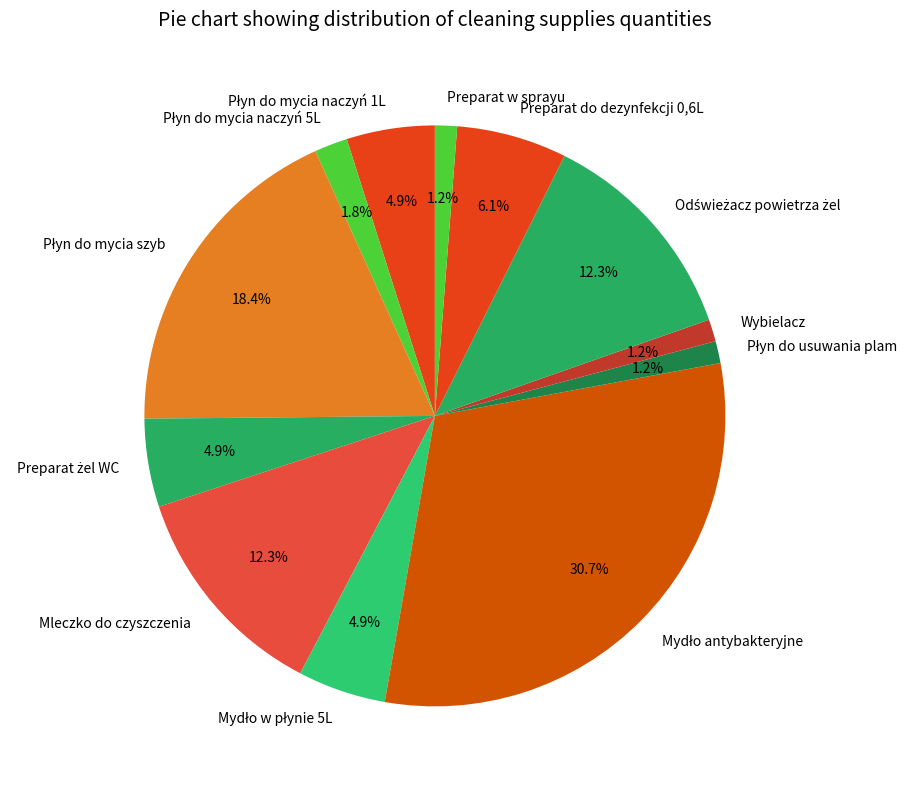

Is Wybielacz the majority of the pie?

No